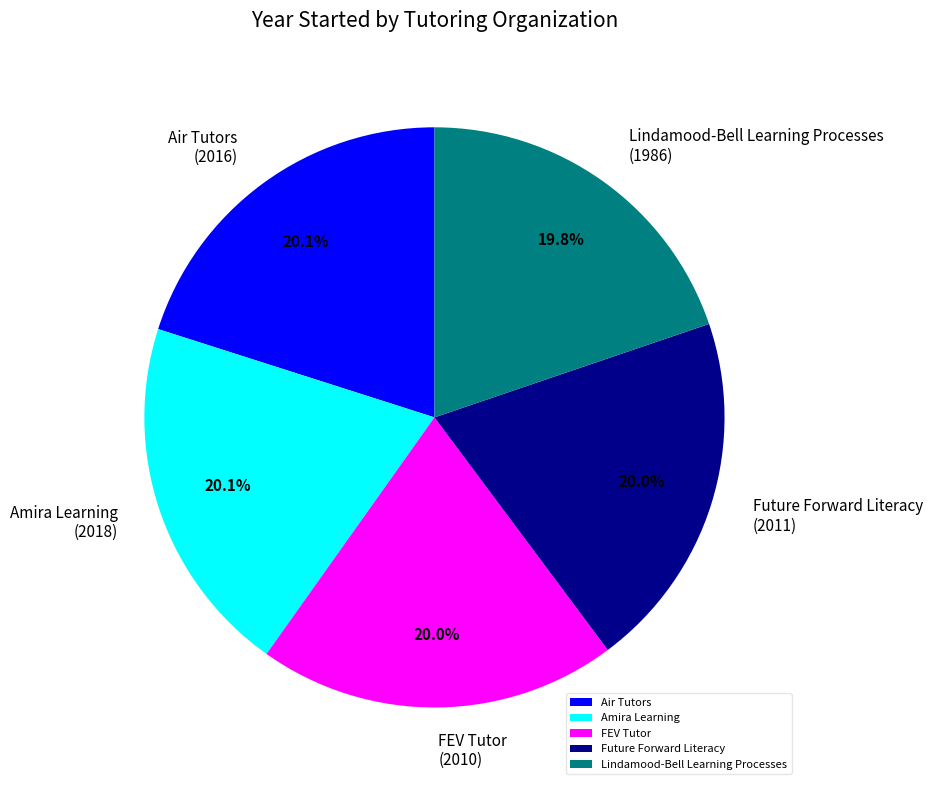

What percentage do Future Forward Literacy and Amira Learning together represent?

40.1%